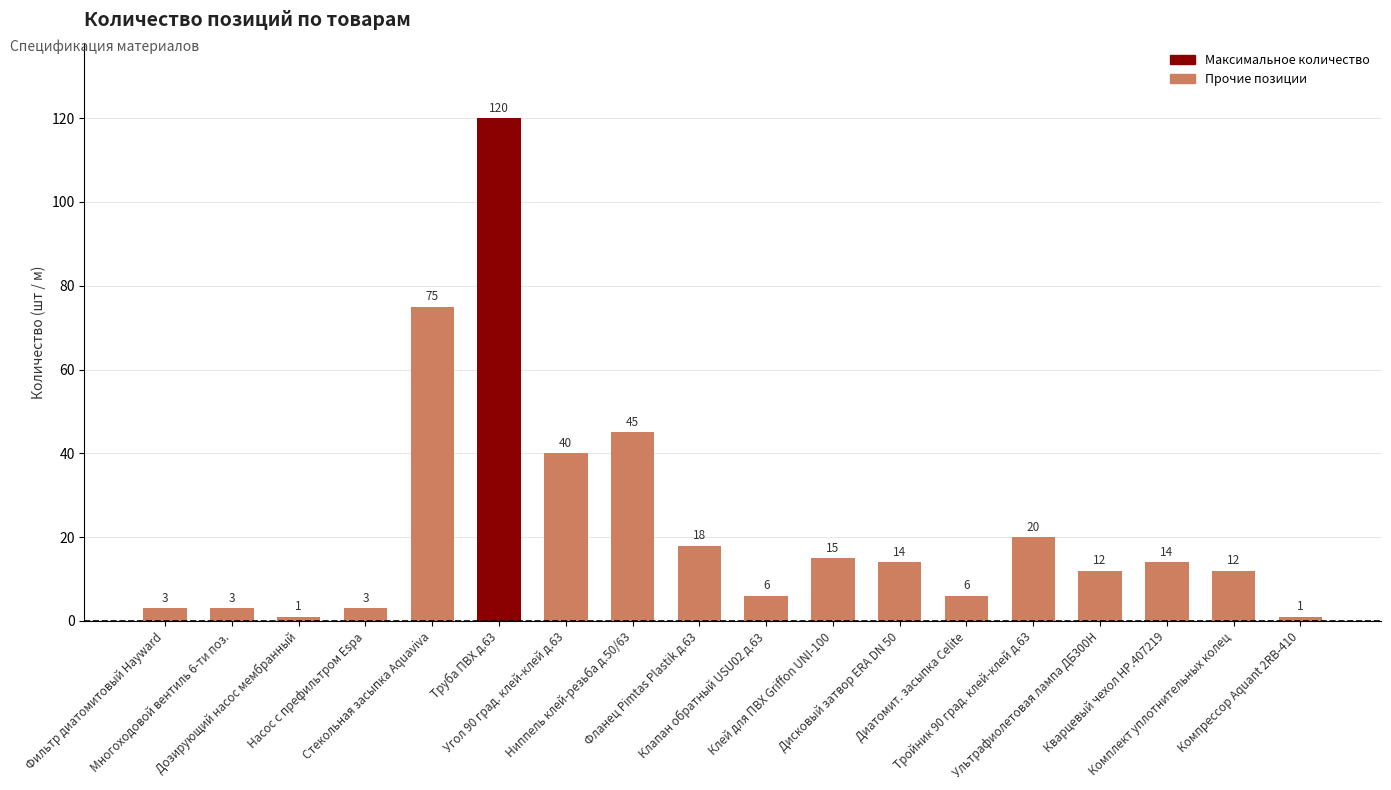

At which category does the chart reach its peak across all series?

Труба ПВХ д.63